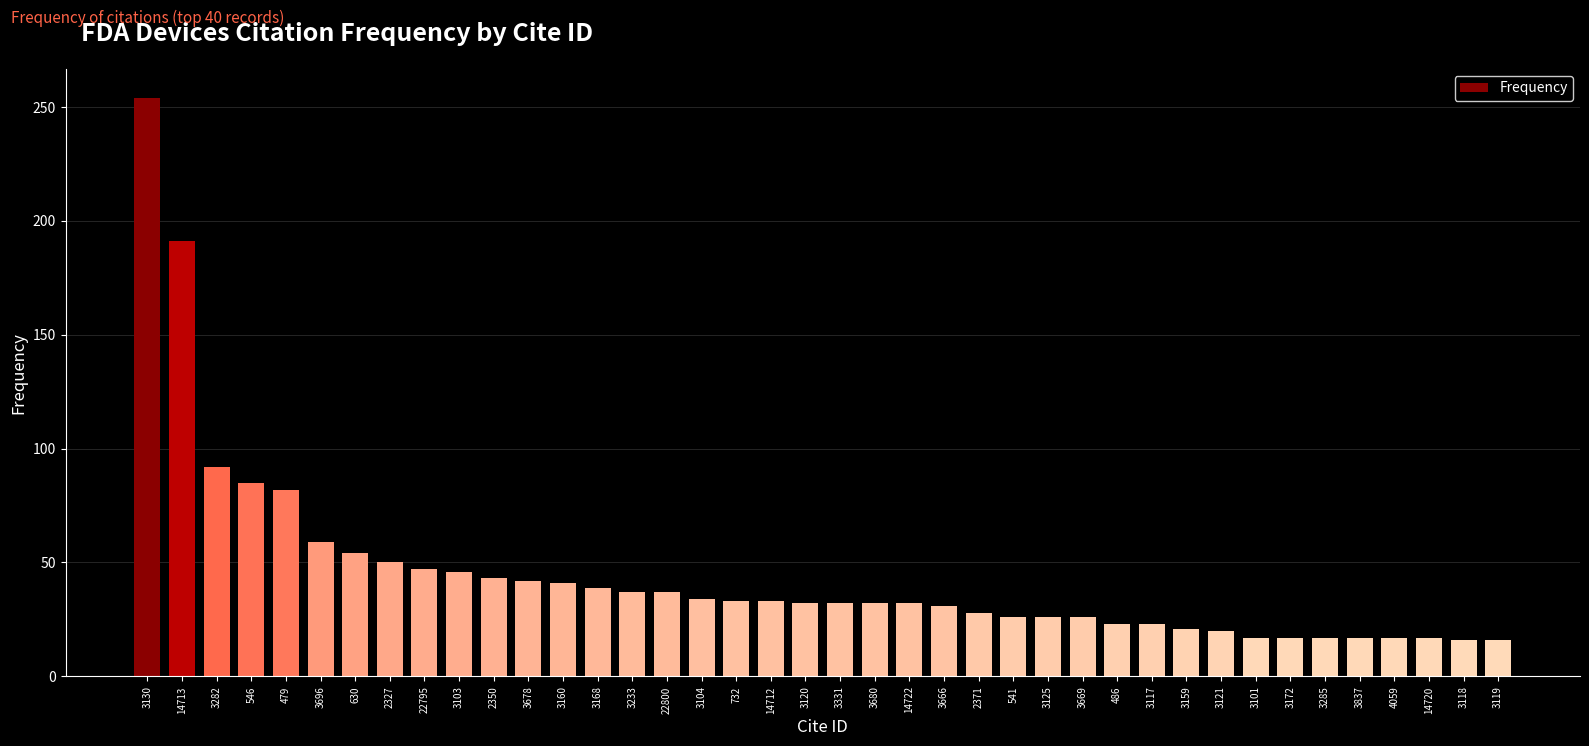

What value does the data have at 630?

54